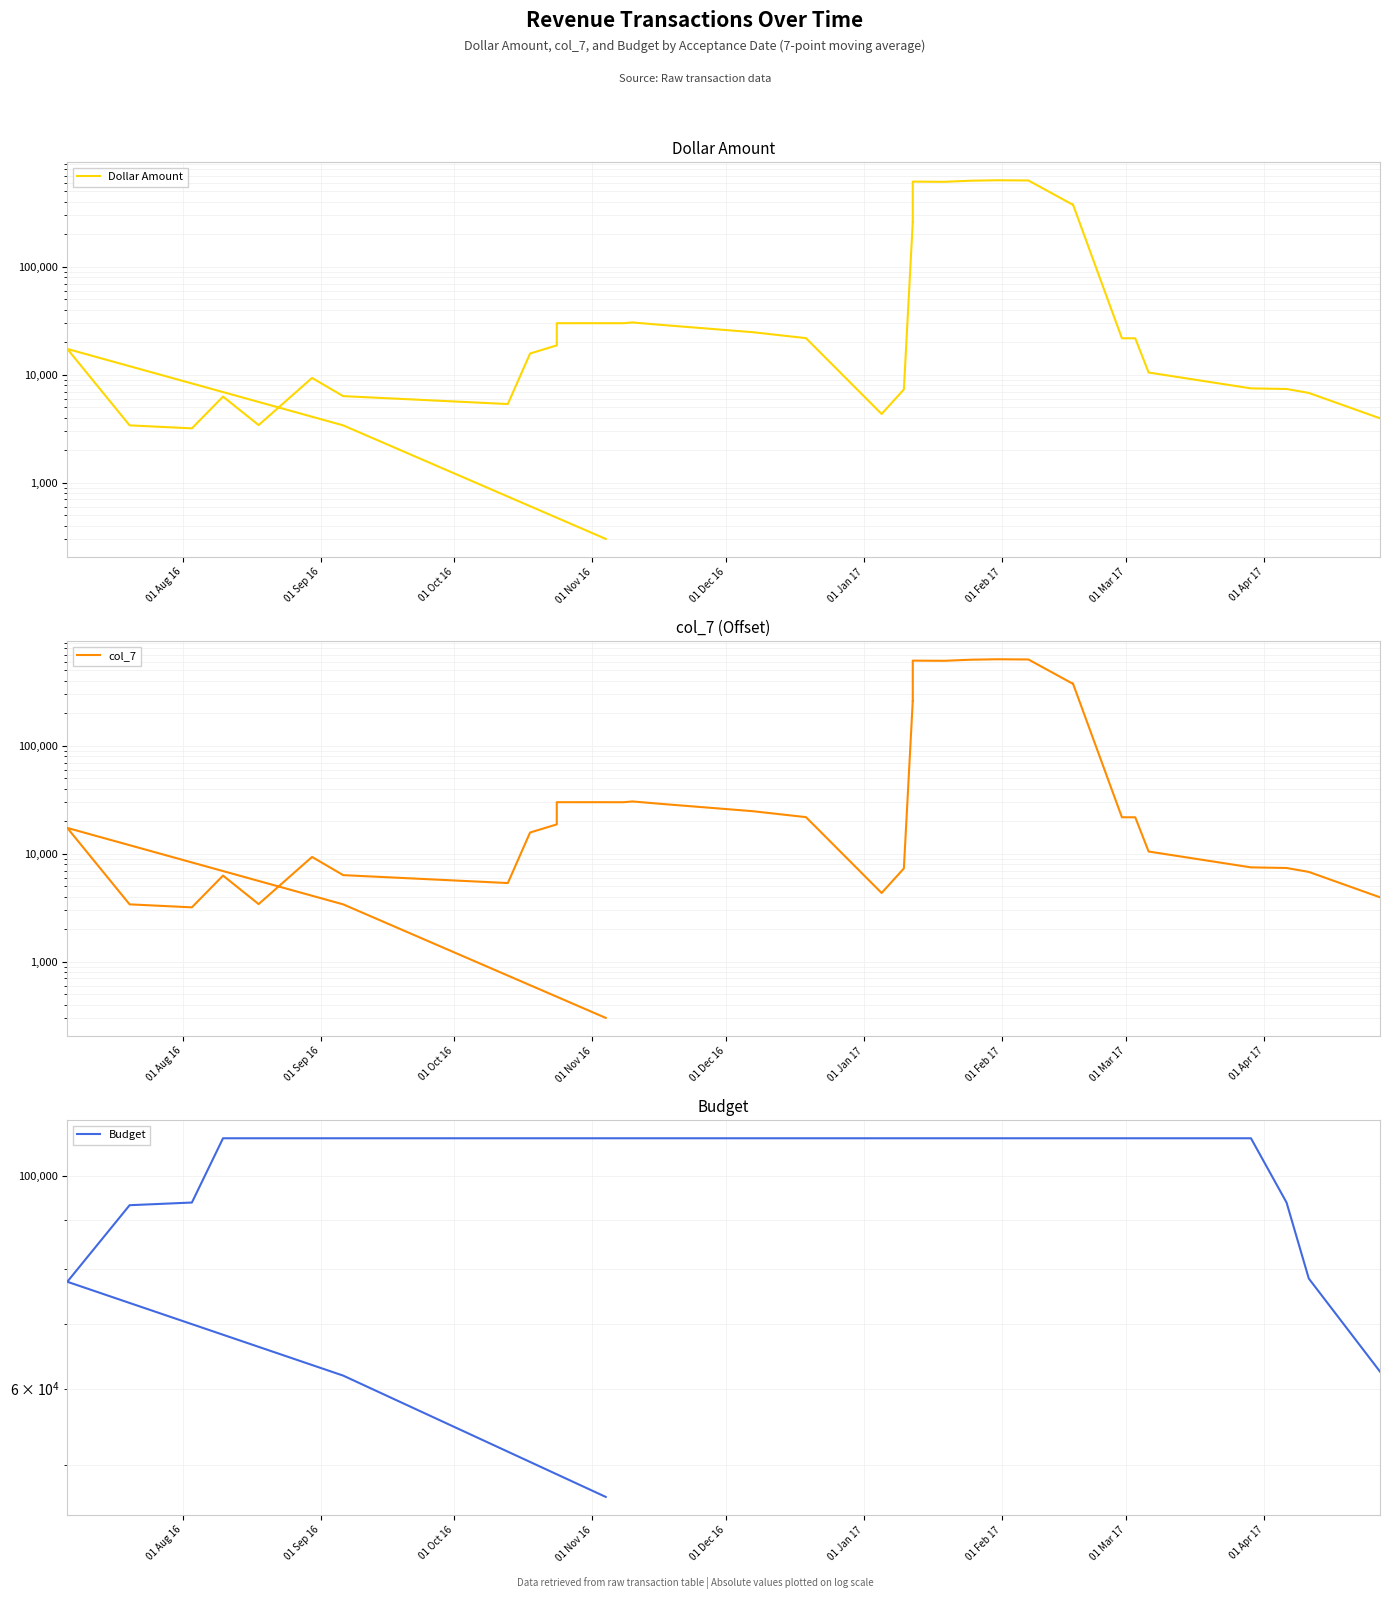

Count the number of categories in the chart.

37